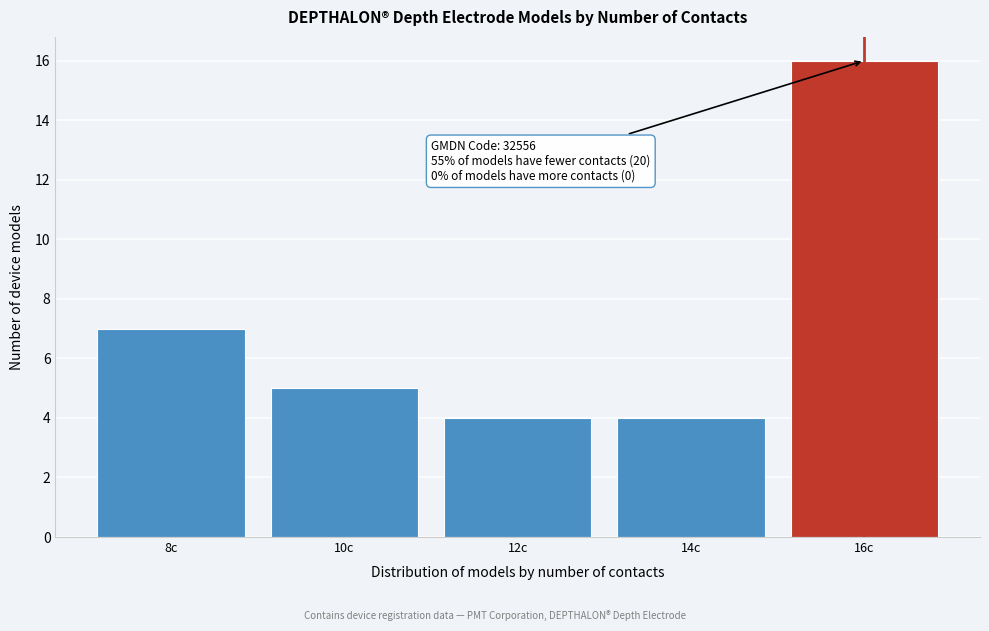

Which range on the x-axis has the tallest bar?

15 to 17